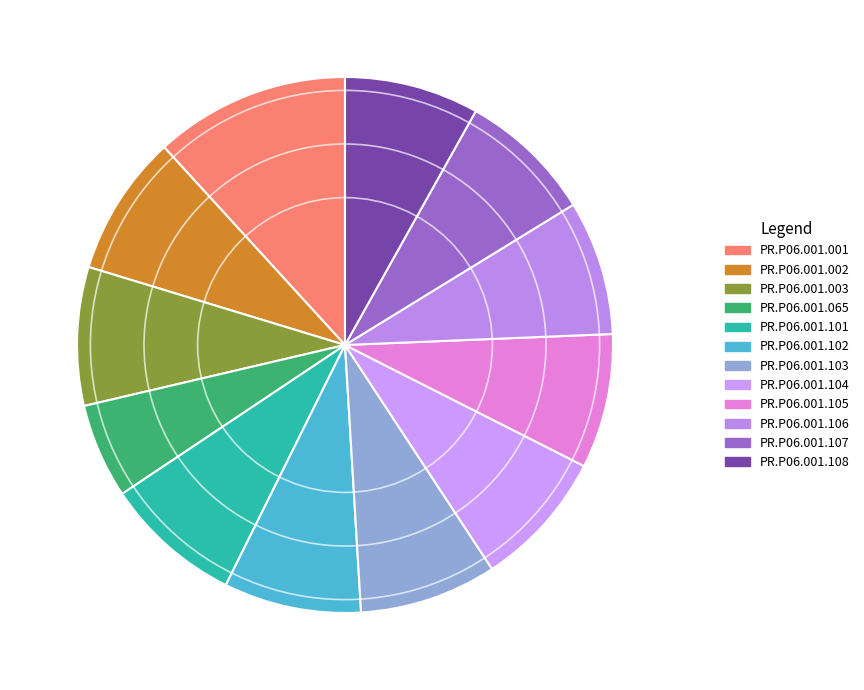

To the nearest percent, what is the difference between the largest and smallest slice percentages?

6%